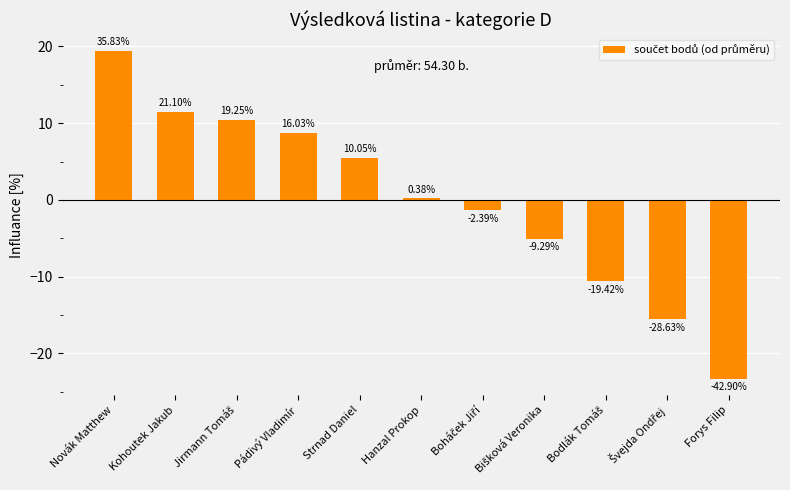

Does the chart contain any negative values?

Yes